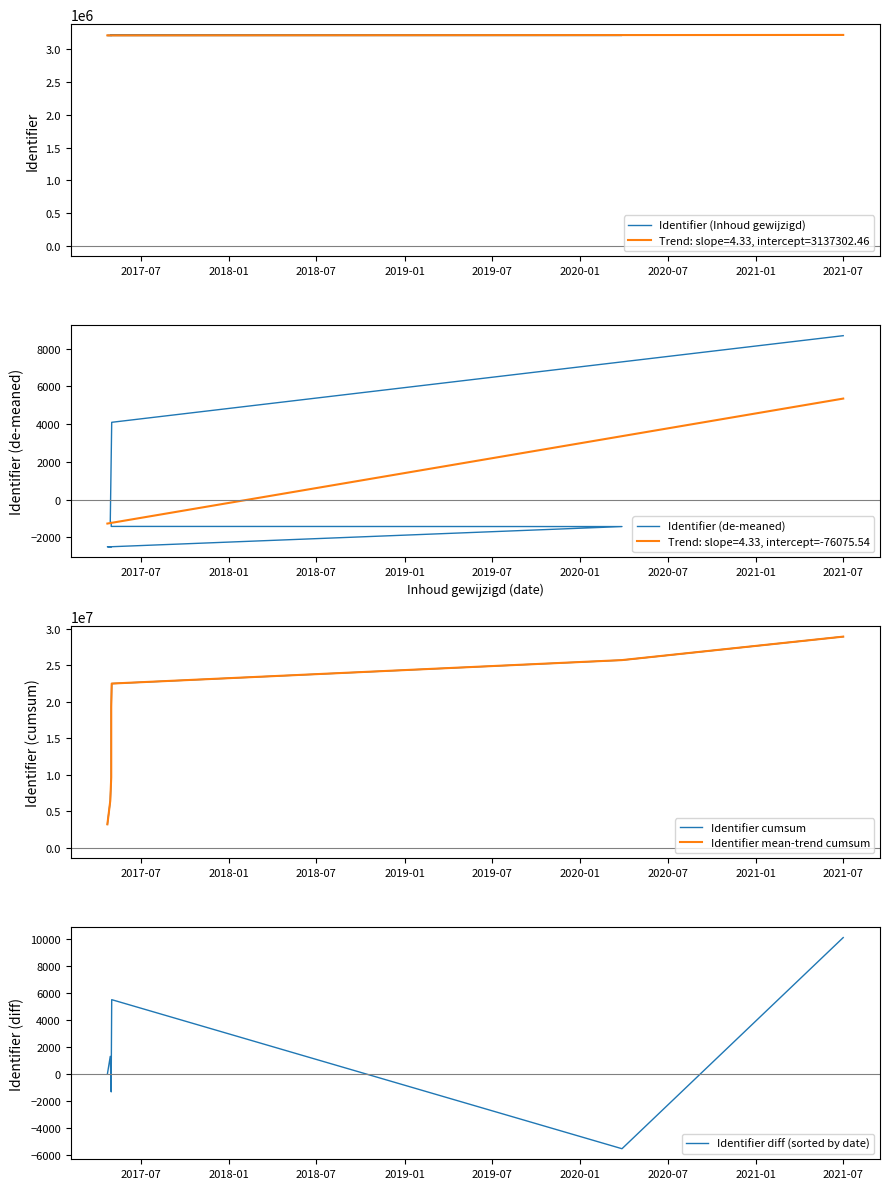

Rank the series by their maximum value, from lowest to highest.

Identifier (de-meaned), Identifier diff (sorted by date), Identifier (Inhoud gewijzigd), Identifier cumsum, Identifier mean-trend cumsum